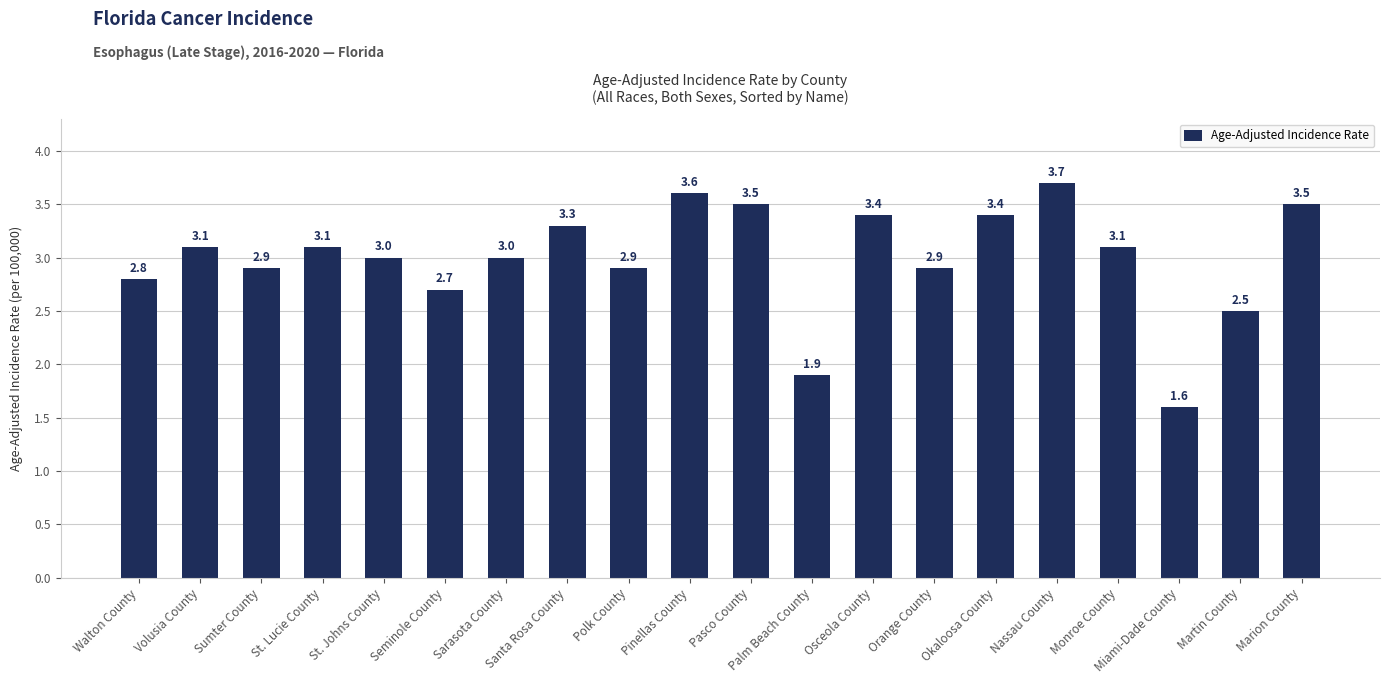

What is the value of the 9th bar from the left?

2.9